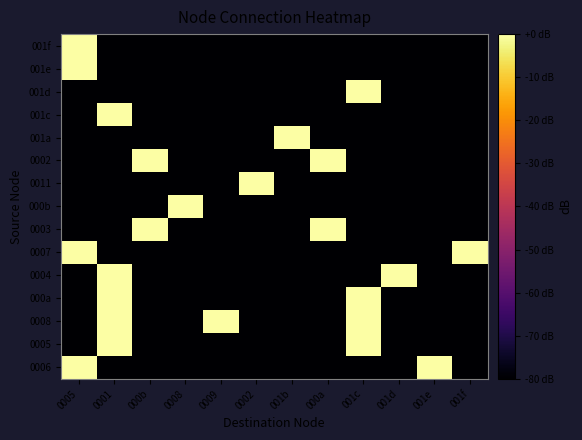

How many data points does each series have?

12